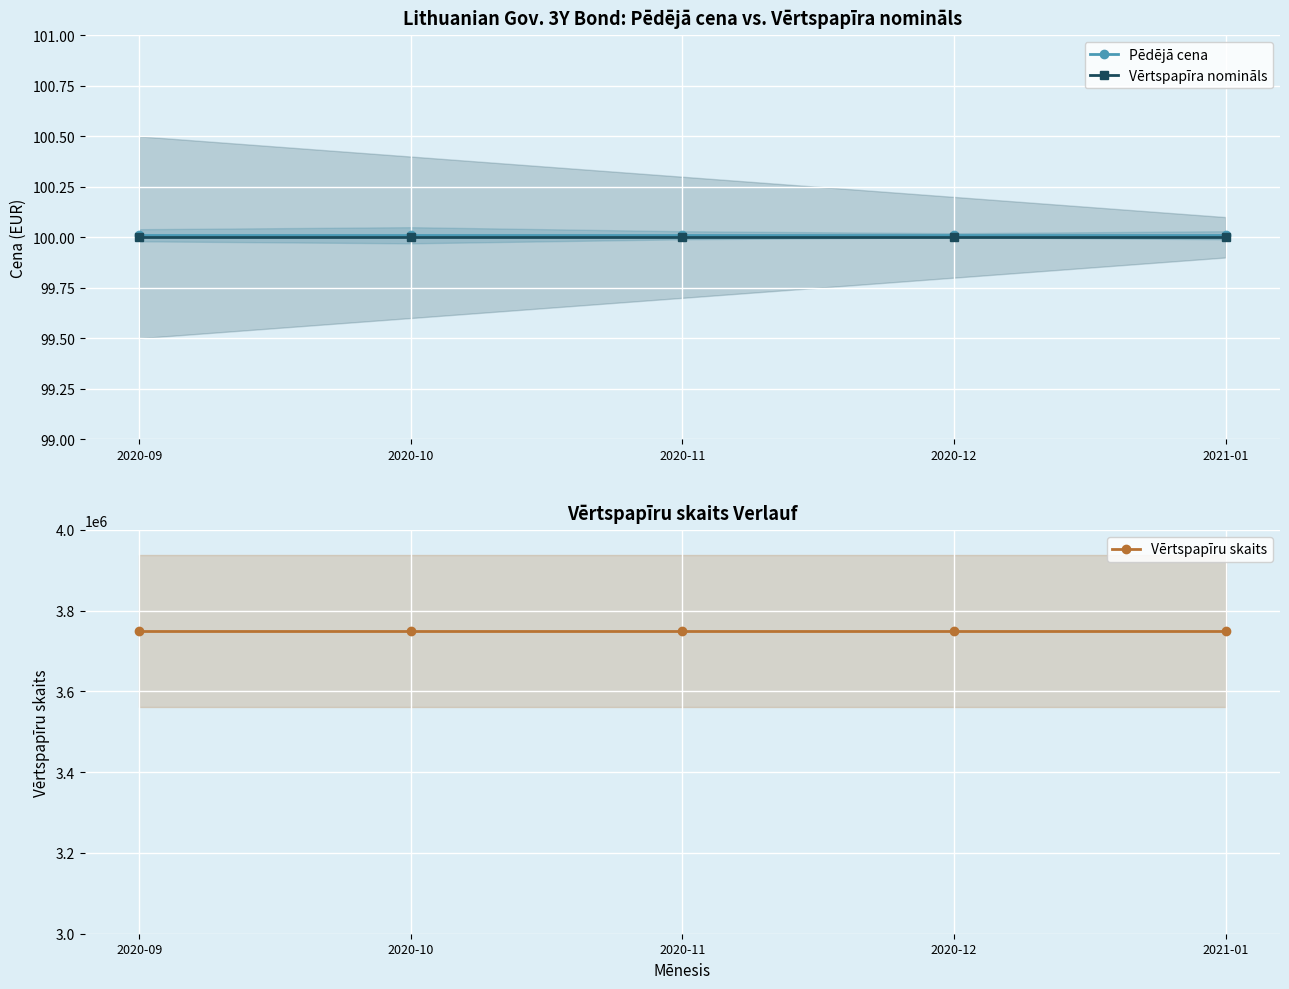

What is the smallest value displayed?

100.0